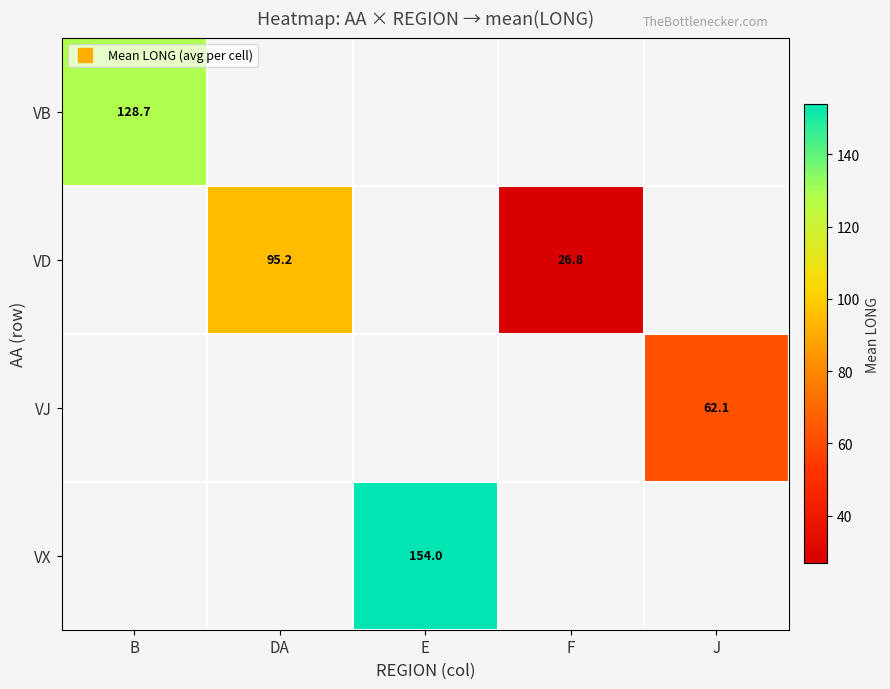

The VB series shows 128.7 at B. True or false?

True